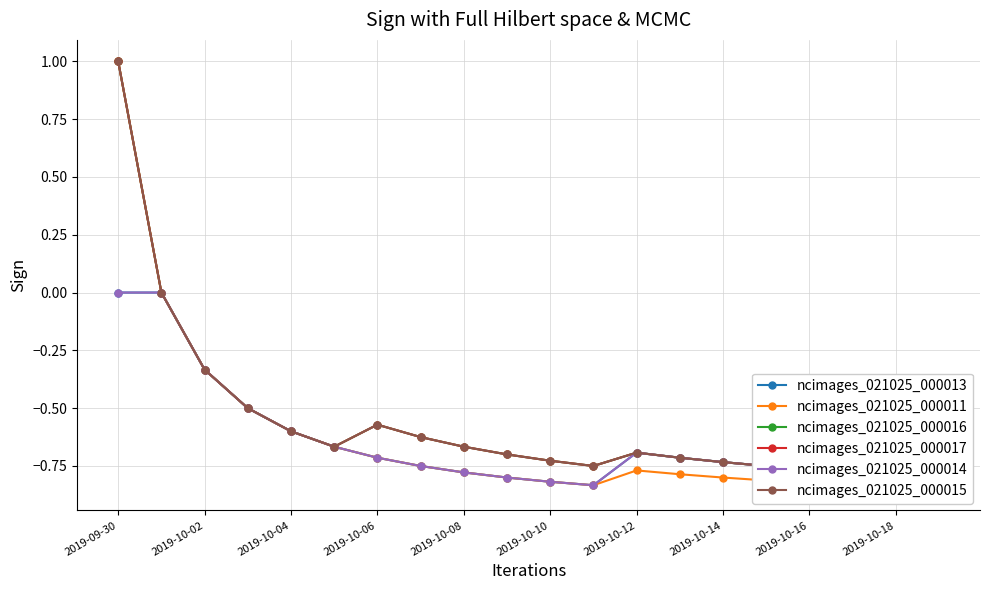

How many interior local valleys does the ncimages_021025_000013 series have?

1